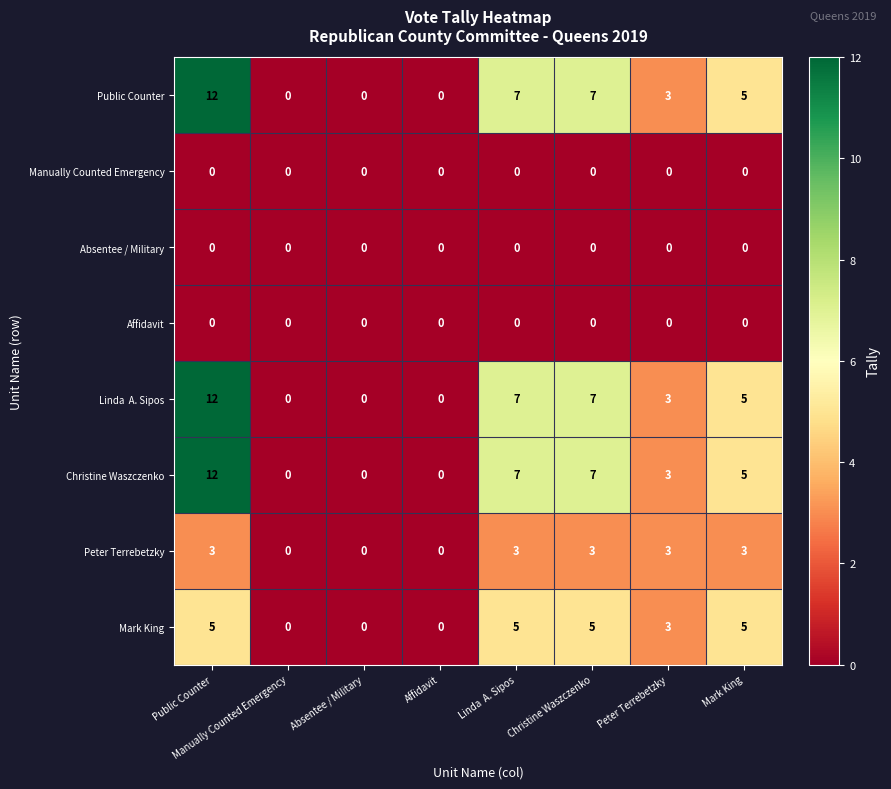

What is the difference between the maximum and minimum values in the Public Counter series?

12